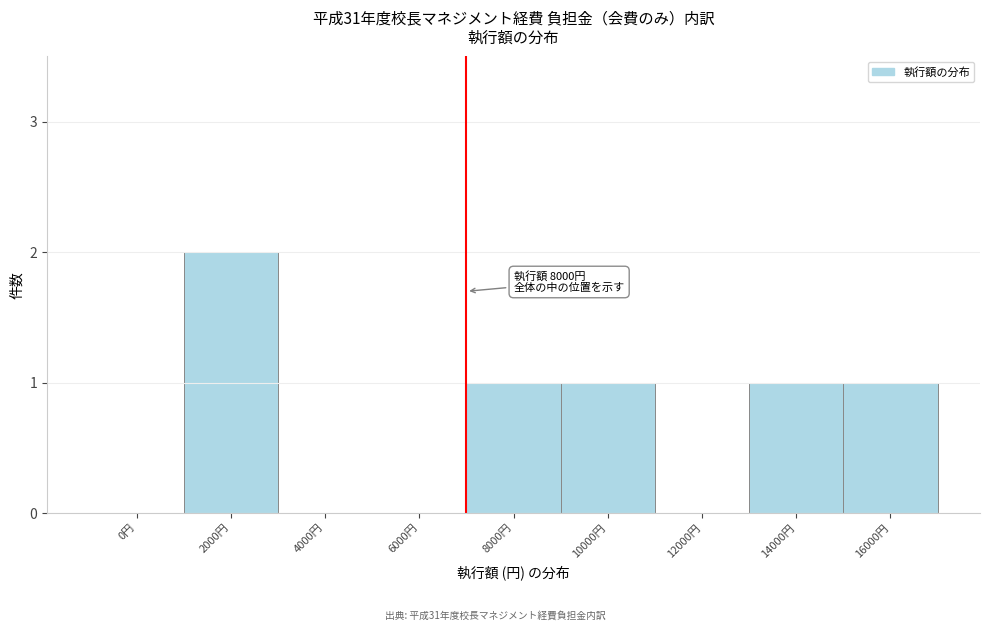

Reading left to right, list all the values displayed in this chart.

0円=0	2000円=2	4000円=0	6000円=0	8000円=1	10000円=1	12000円=0	14000円=1	16000円=1